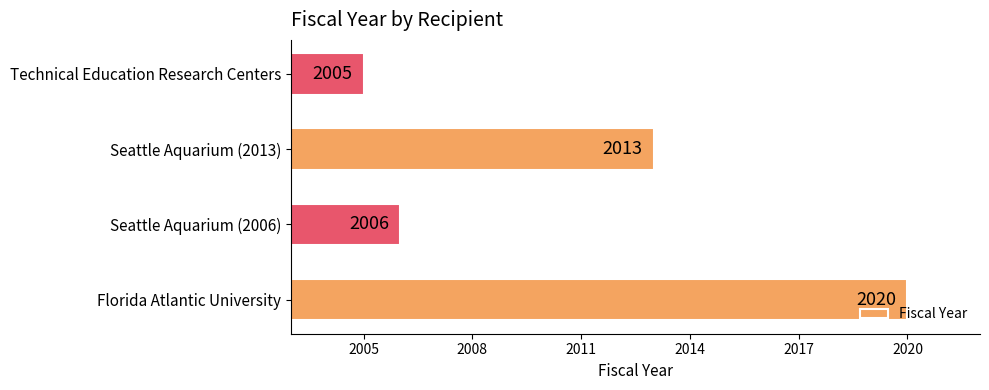

What is the ratio of the value at Seattle Aquarium (2013) to the value at Florida Atlantic University?

1.0